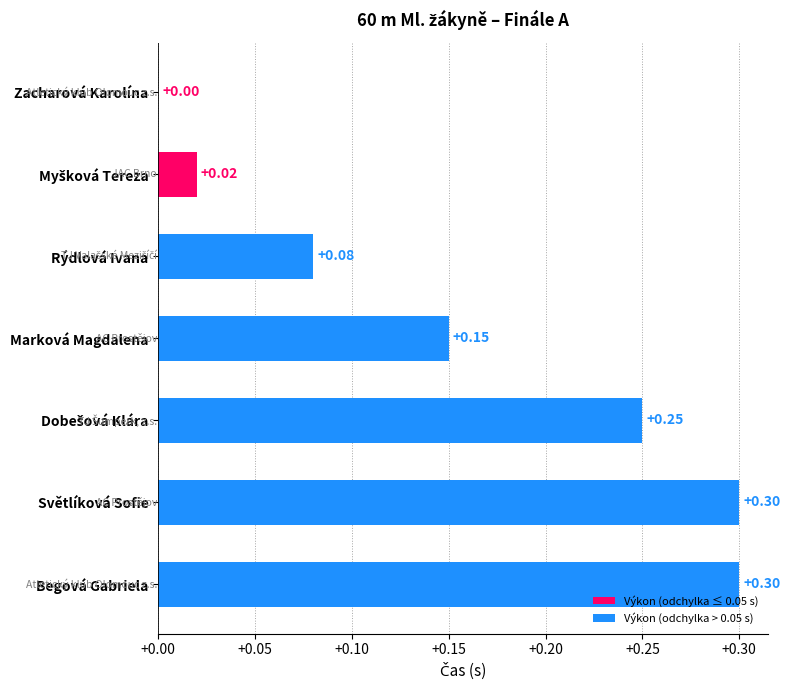

How many values exceed 0?

6